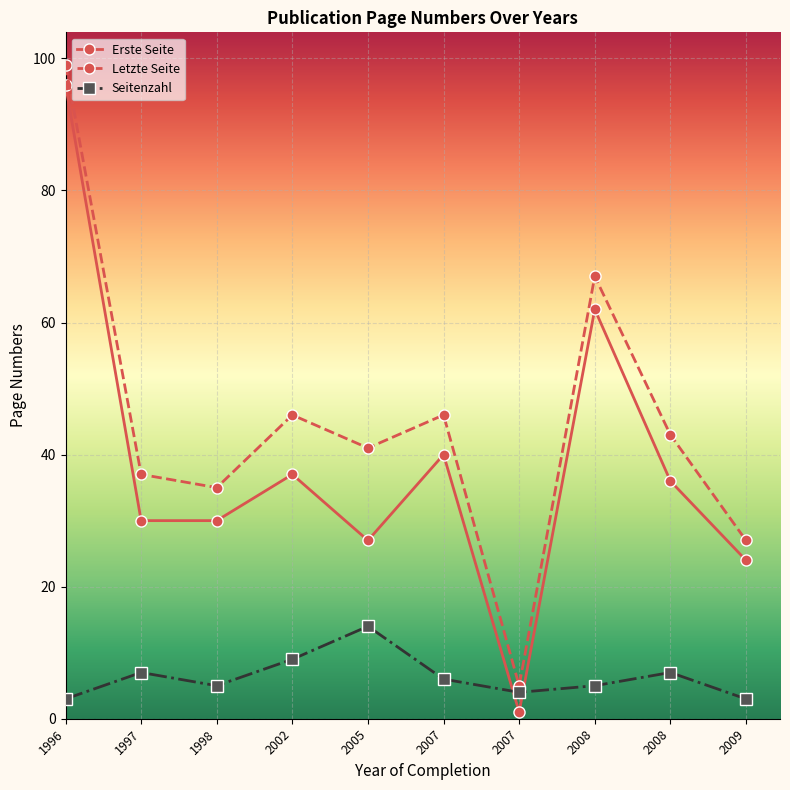

What is the total value across all series at 2009?

54